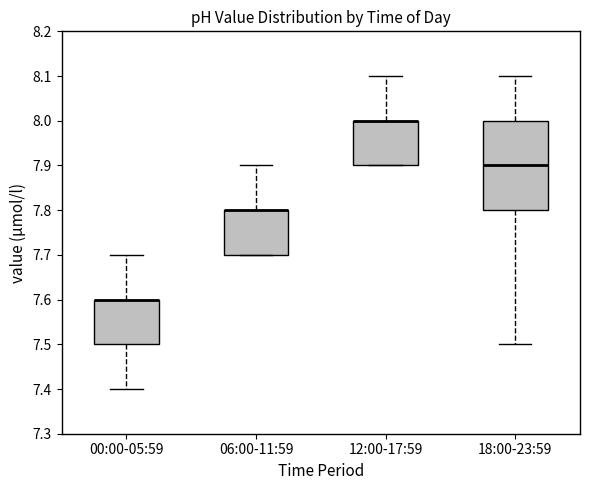

Reading left to right, transcribe this box plot: for each box, give where its median line is, the range the box spans, and where its two whiskers end, as read against the y-axis. The values are not printed on the chart, so give them approximately, as read against the axis.

00:00-05:59: median 7.6 (drawn on the box's upper edge), box 7.5 to 7.6, whiskers 7.4 to 7.7
06:00-11:59: median 7.8 (drawn on the box's upper edge), box 7.7 to 7.8, whiskers 7.7 to 7.9
12:00-17:59: median 8.0 (drawn on the box's upper edge), box 7.9 to 8.0, whiskers 7.9 to 8.1
18:00-23:59: median 7.9, box 7.8 to 8.0, whiskers 7.5 to 8.1